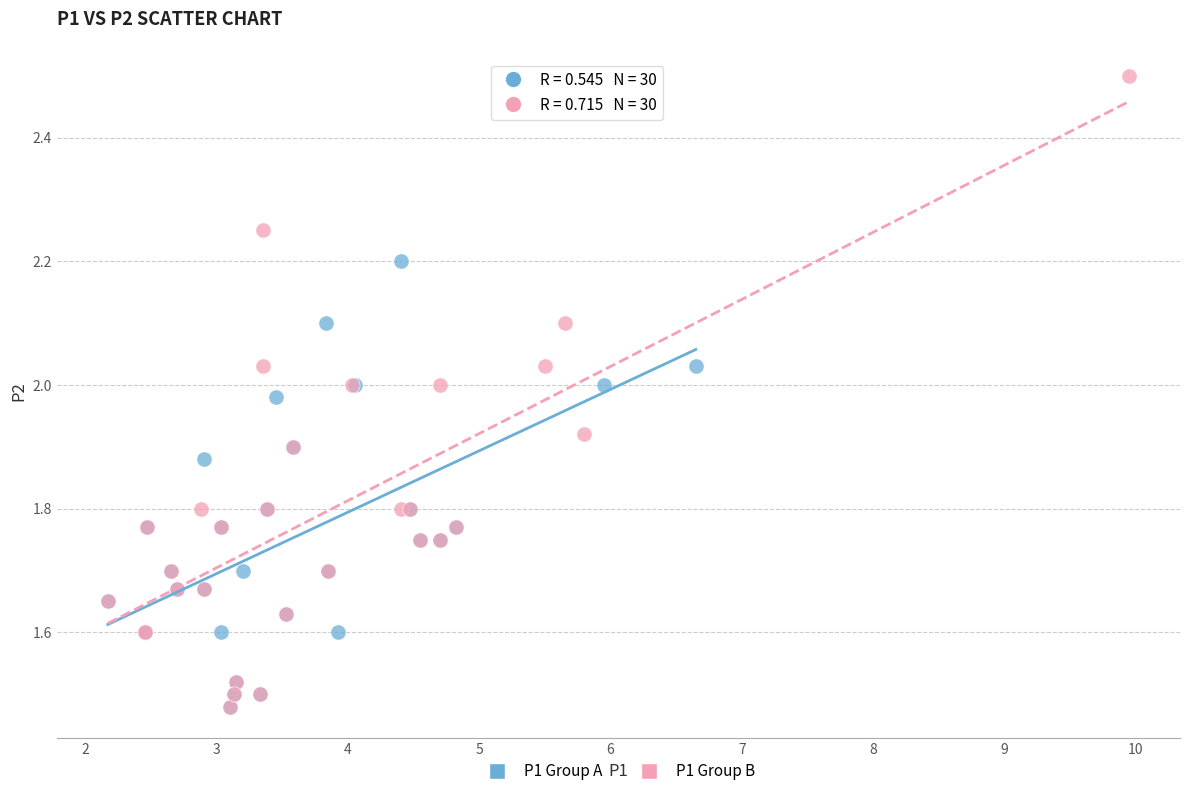

What are all the series names shown in the legend?

P1 Group A, P1 Group B